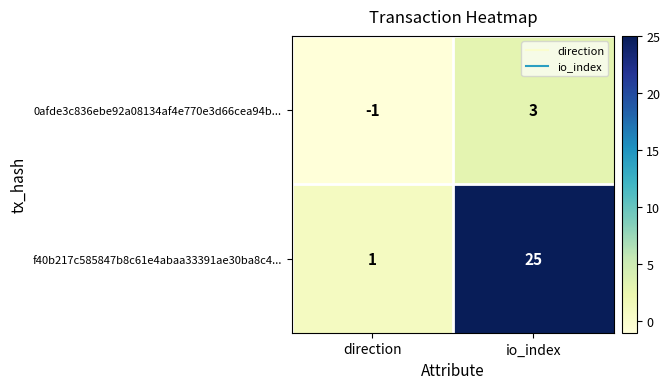

Reading left to right, transcribe all the data shown in this chart.

0afde3c836ebe92a08134af4e770e3d66cea94b...: -1	3
f40b217c585847b8c61e4abaa33391ae30ba8c4...: 1	25